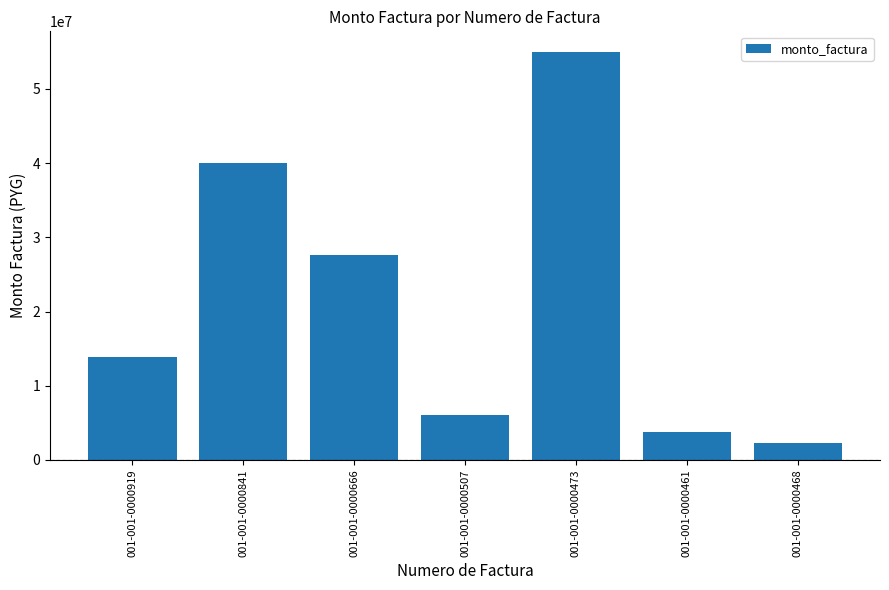

True or false: the data shows 27587050 at 001-001-0000666.

True